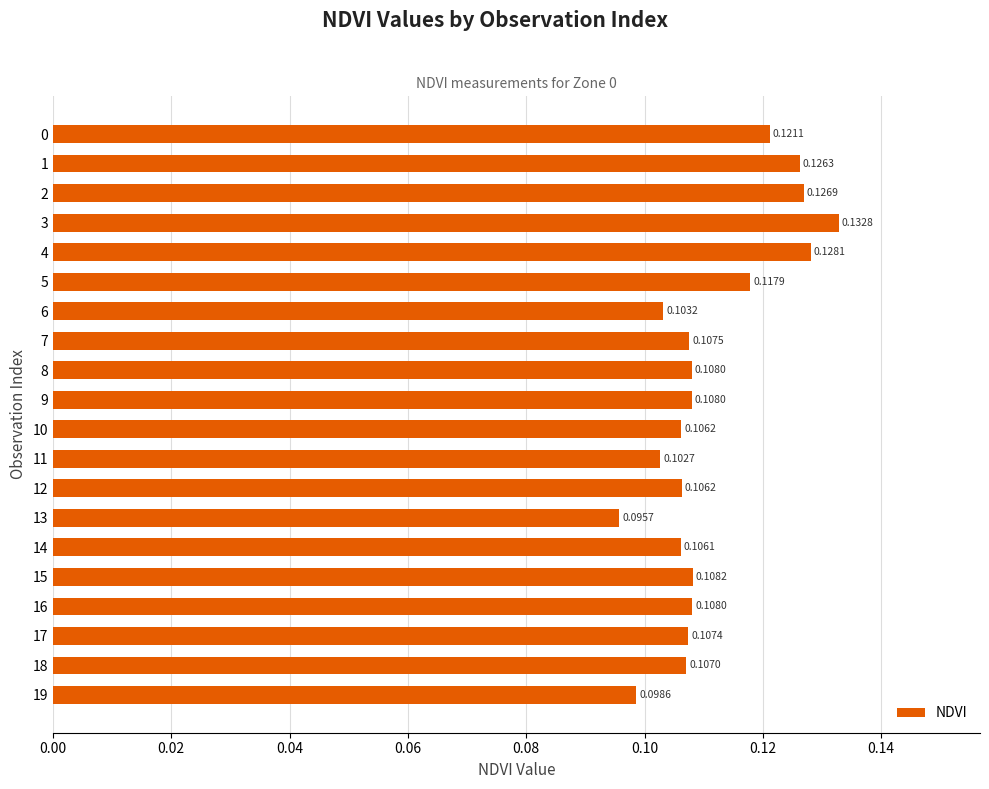

What is the sum of all values?

2.2